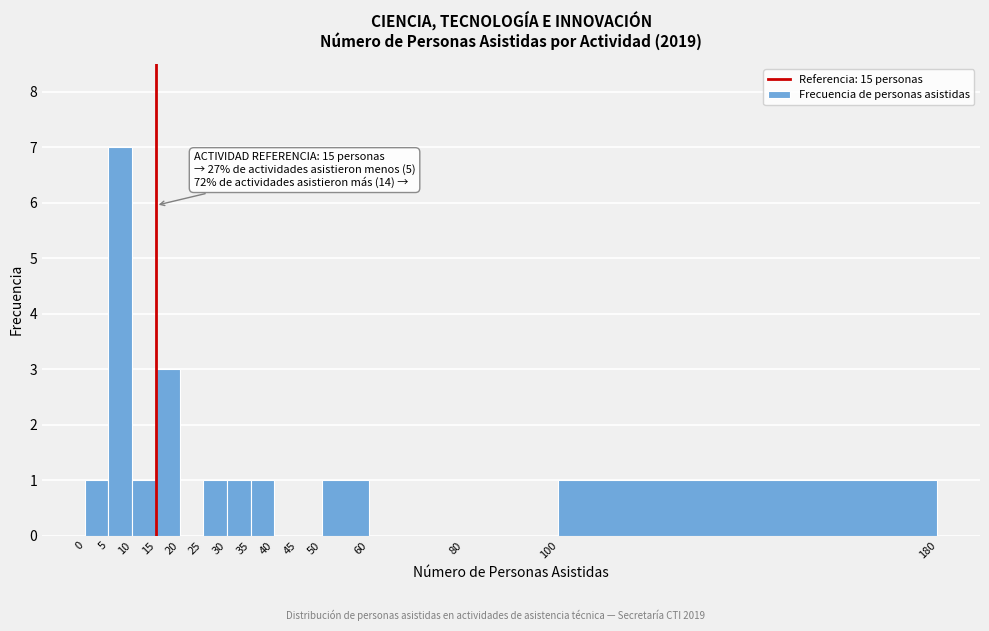

Over which range of the x-axis is the bar tallest?

5 to 10